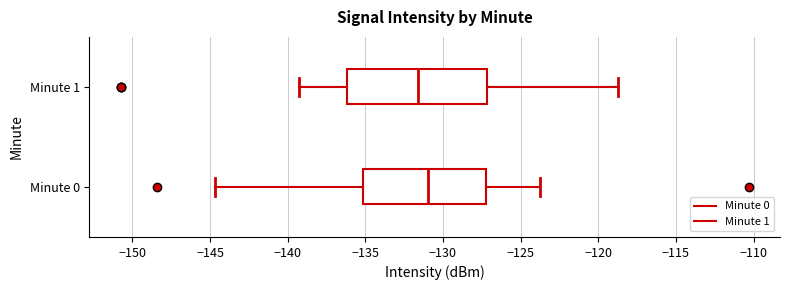

Which box's median line is the furthest to the right?

Minute 0